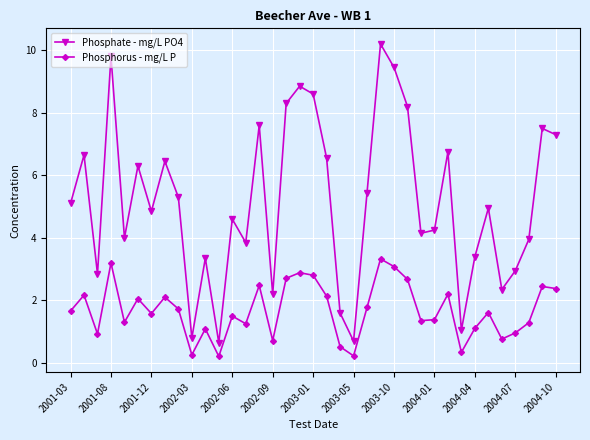

Count the number of data series in this chart.

2